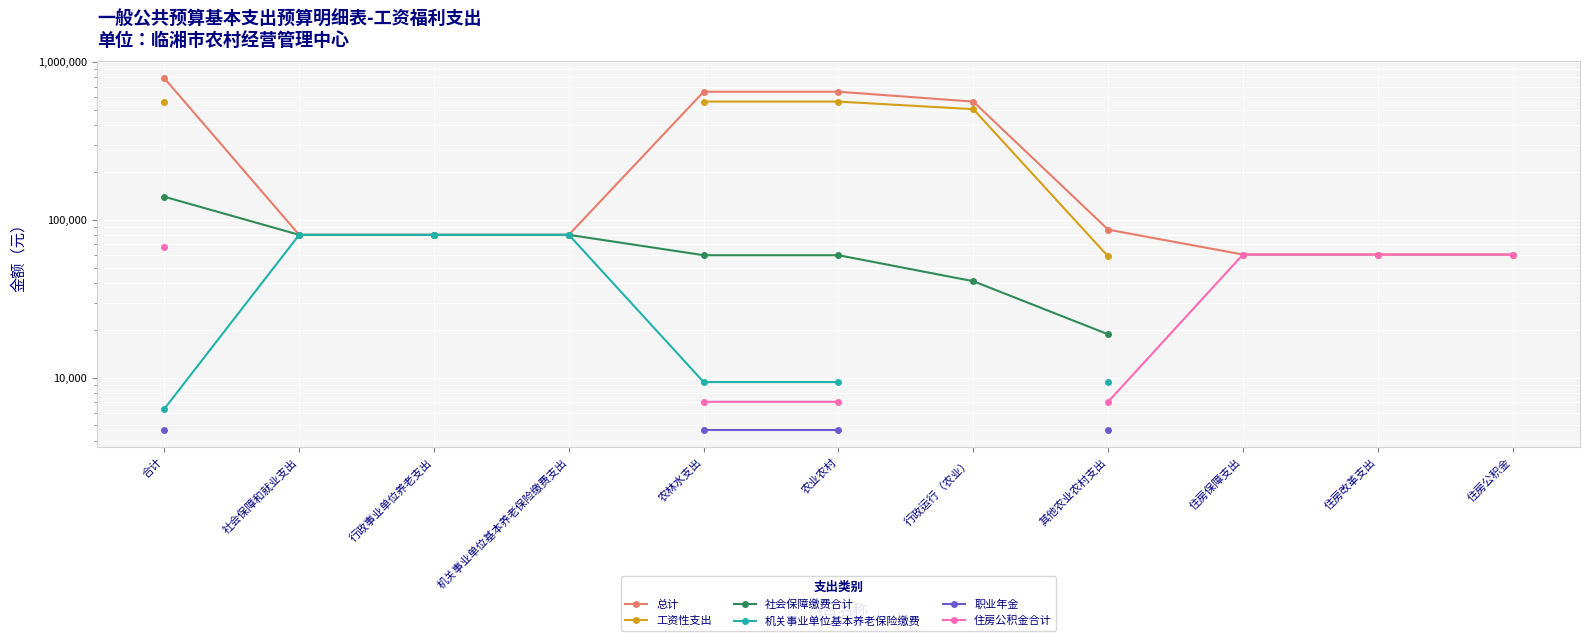

The value of 职业年金 at 其他农业农村支出 is 4705.0. True or false?

True